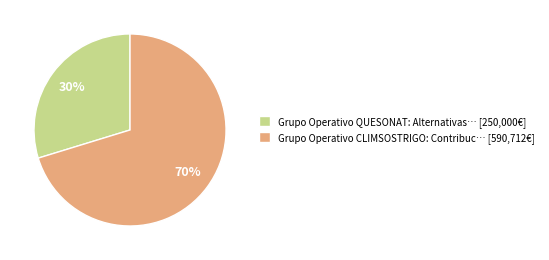

Rank the categories by value from highest to lowest.

Grupo Operativo CLIMSOSTRIGO, Grupo Operativo QUESONAT